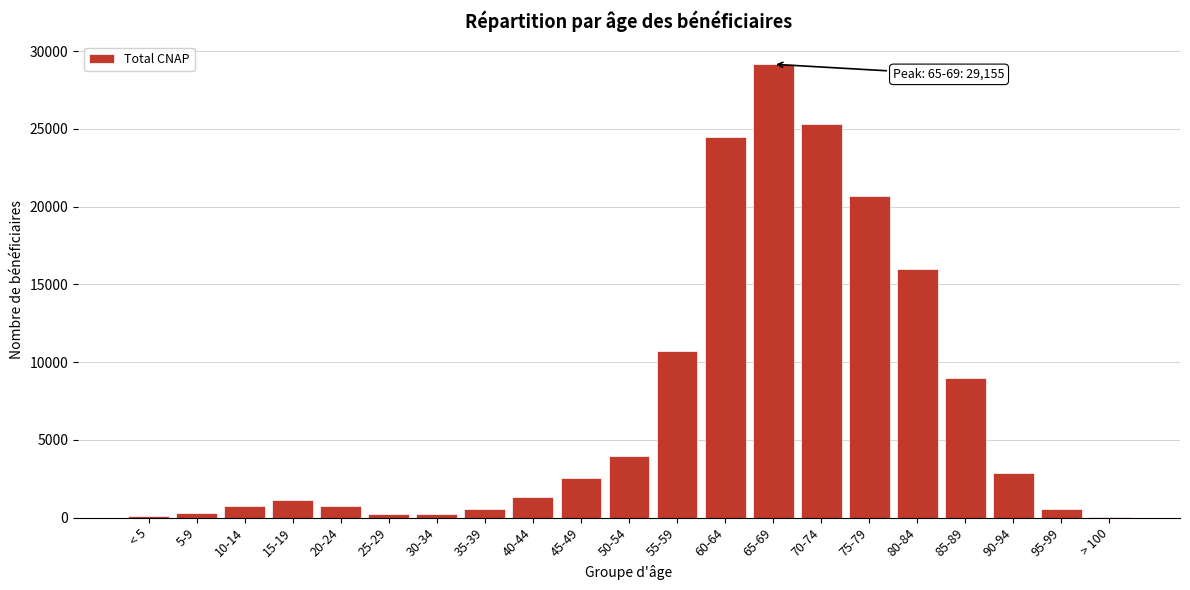

What is the sum of all values?

150660